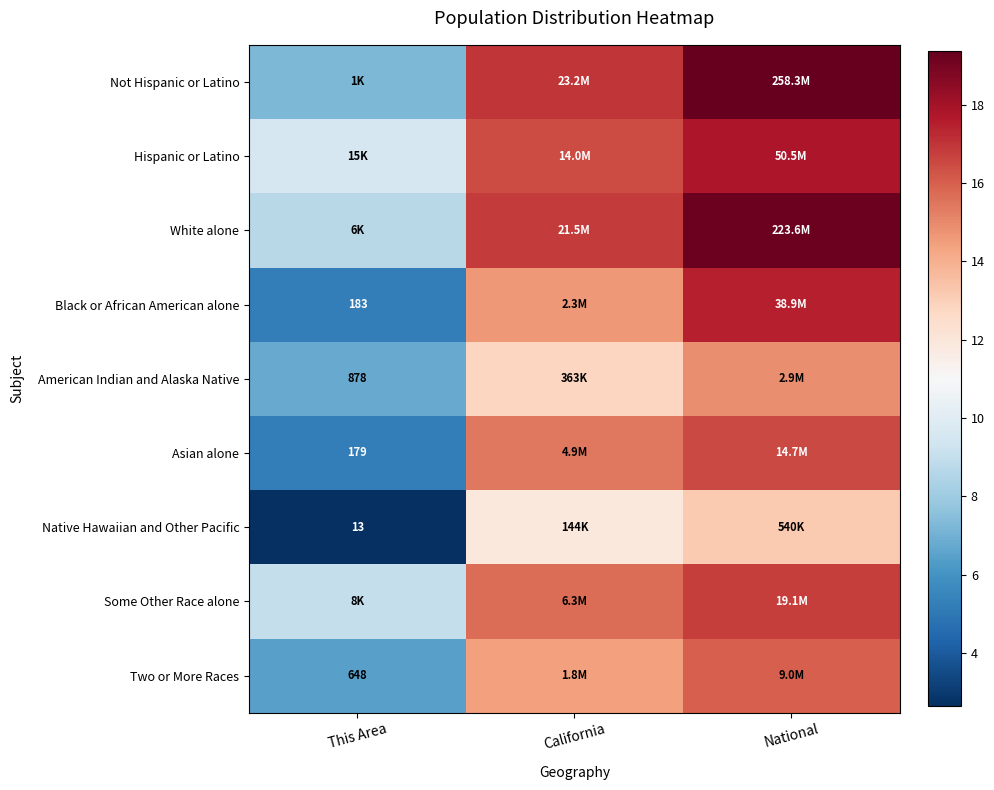

At National, list the series in order from largest to smallest.

Not Hispanic or Latino, White alone, Hispanic or Latino, Black or African American alone, Some Other Race alone, Asian alone, Two or More Races, American Indian and Alaska Native, Native Hawaiian and Other Pacific